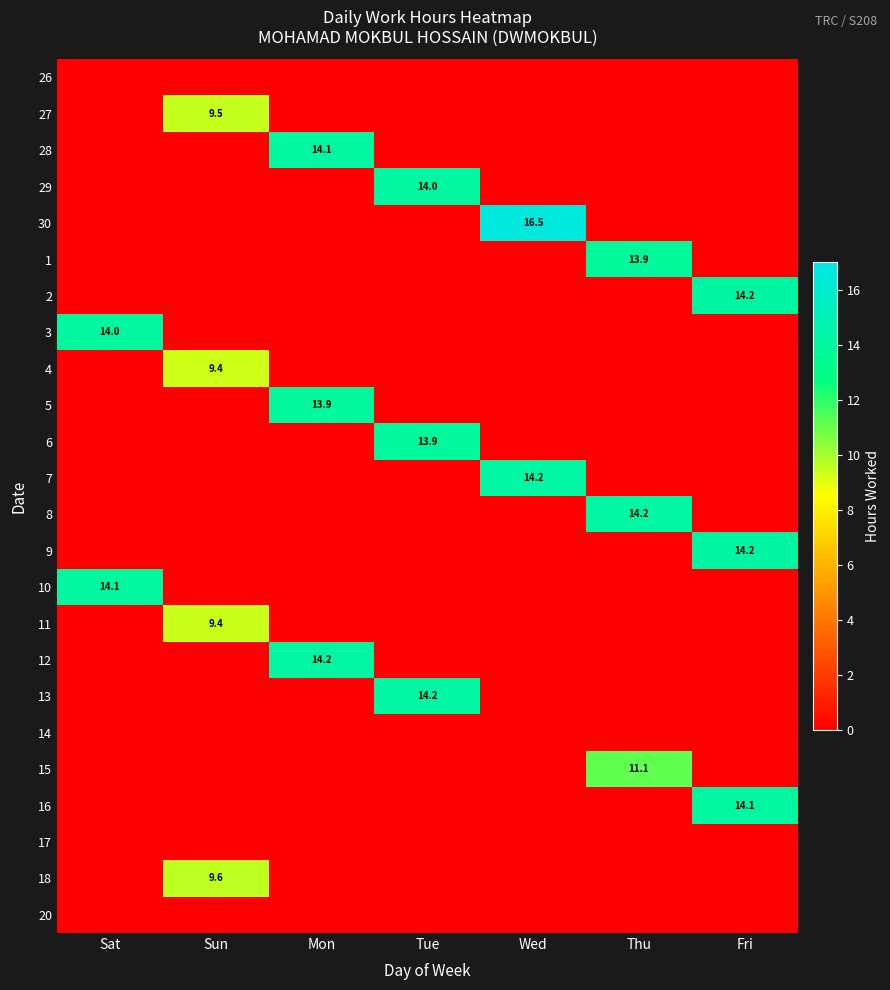

What is the total value across all series at Sun?

37.8